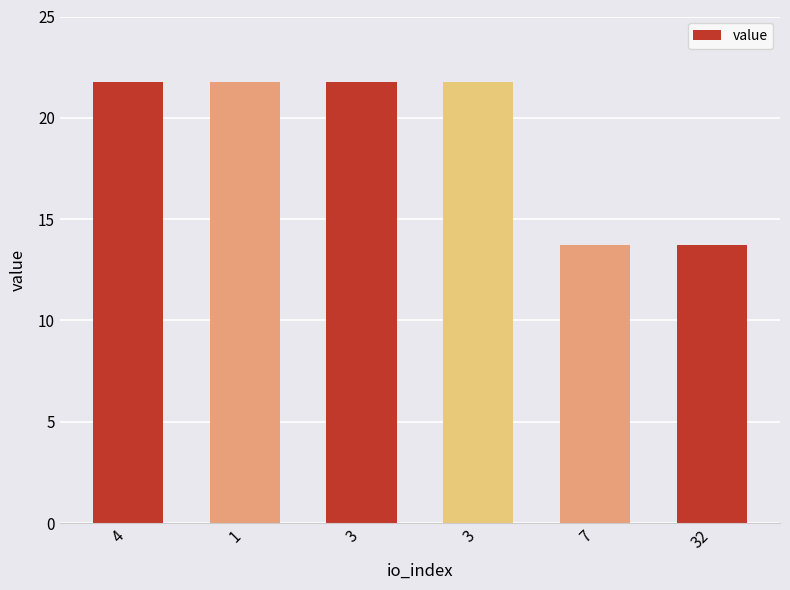

Are the bars grouped side by side (vs. stacked)?

No